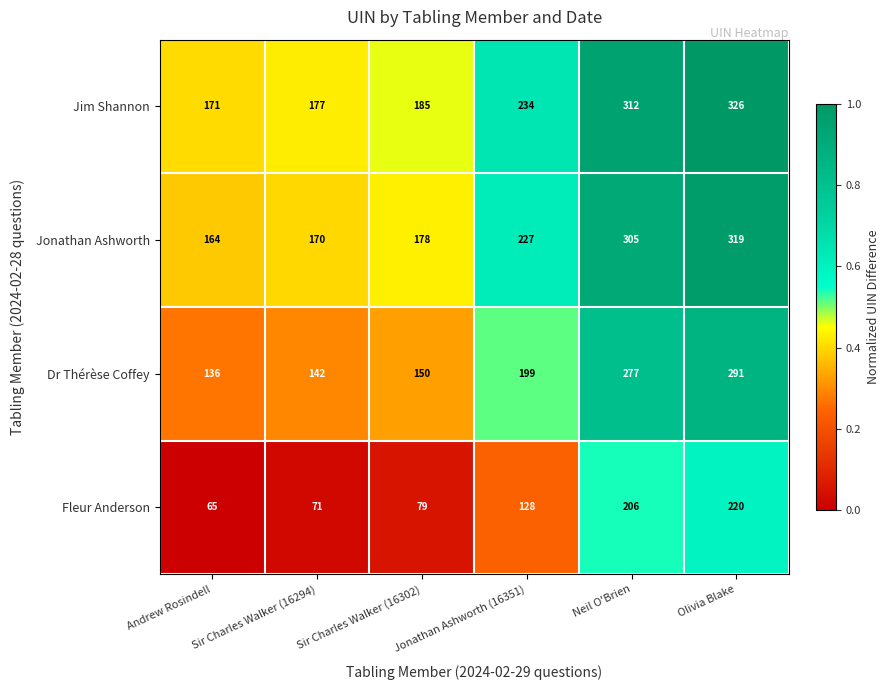

The value of Jonathan Ashworth at Neil O'Brien is 545. True or false?

False